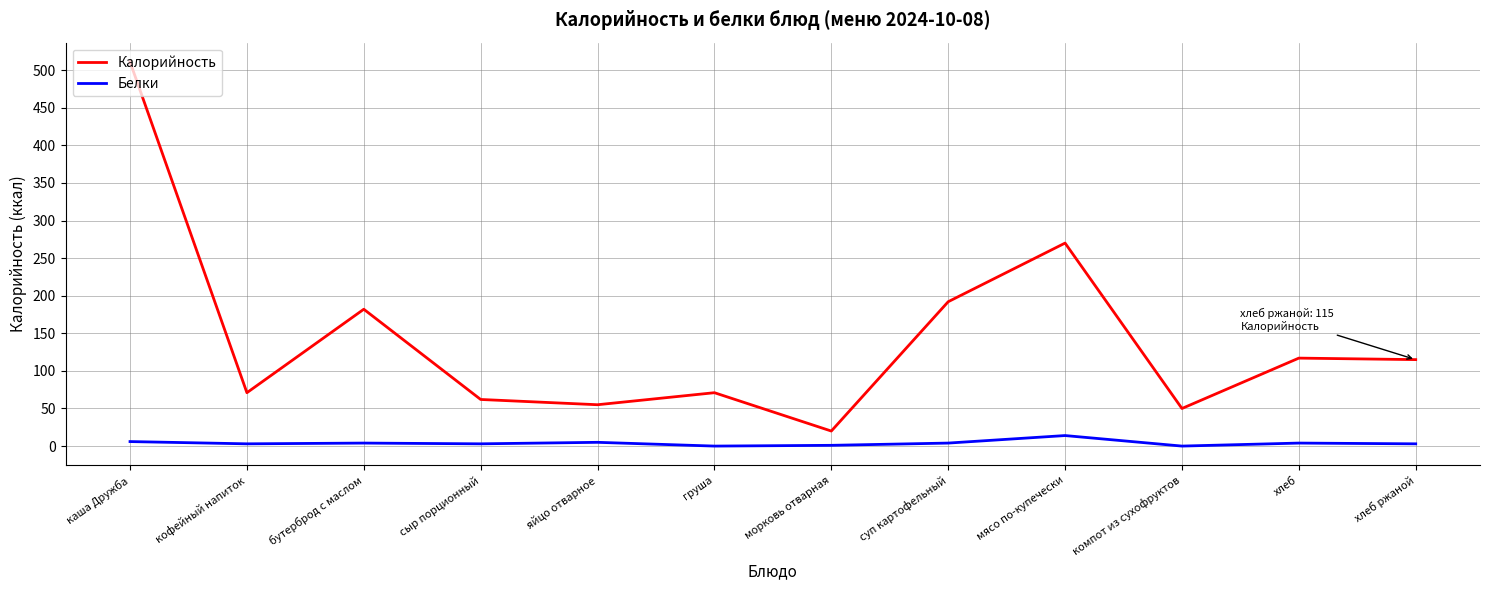

True or false: Калорийность and Белки cross at least once.

False